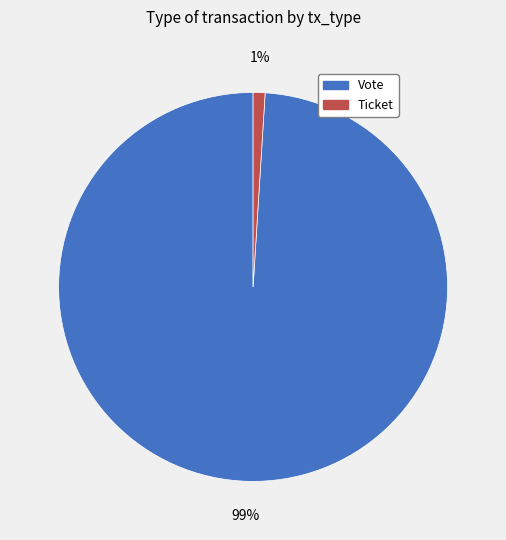

To the nearest percent, what portion does Vote represent?

99%